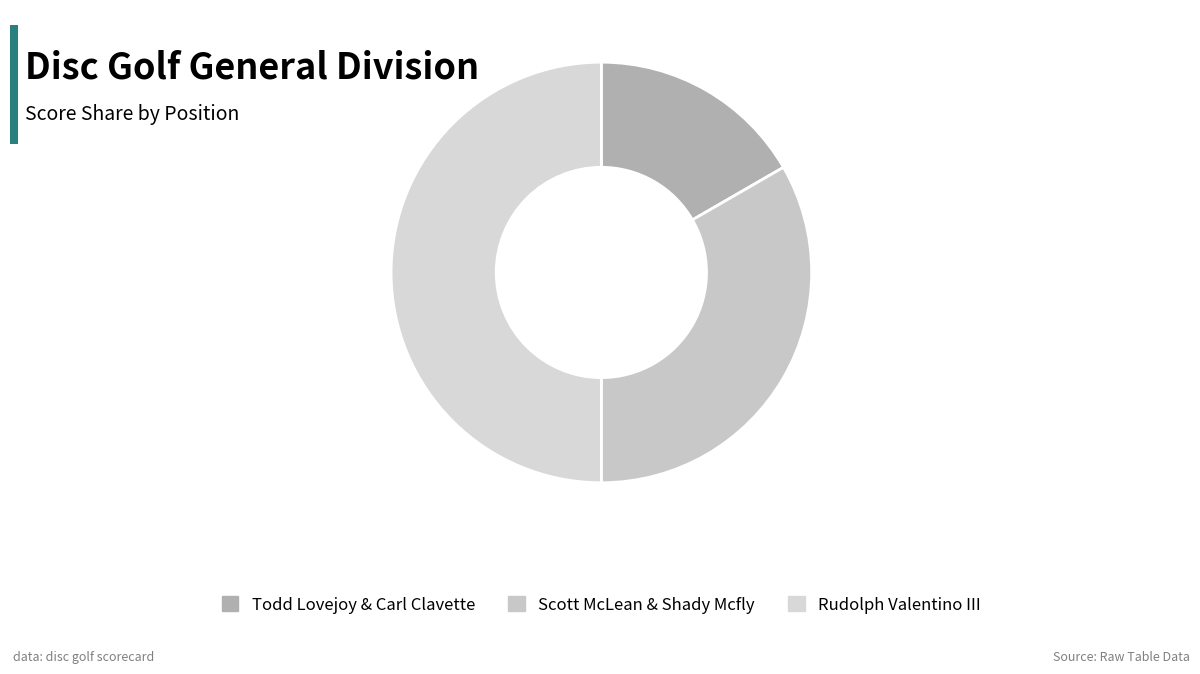

Combined, what portion of the pie is Scott McLean & Shady Mcfly and Todd Lovejoy & Carl Clavette?

50.0%